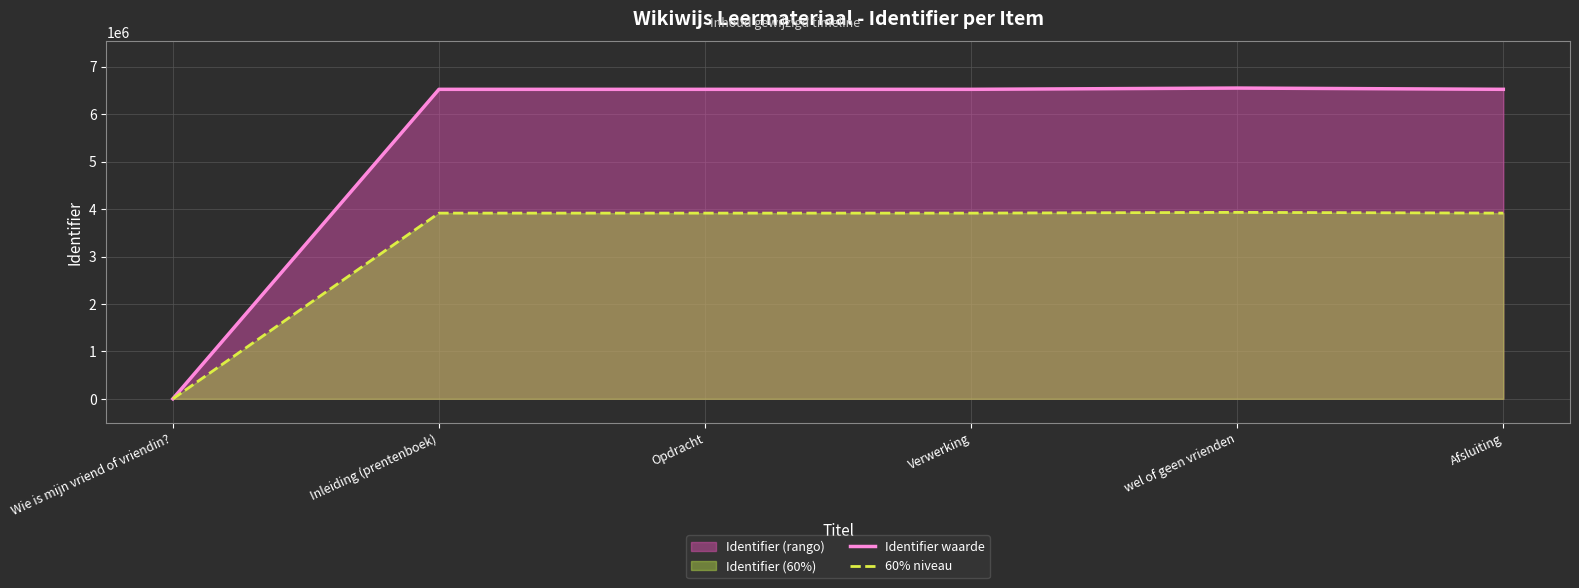

List the series in order of their overall mean, highest first.

Identifier waarde, 60% niveau